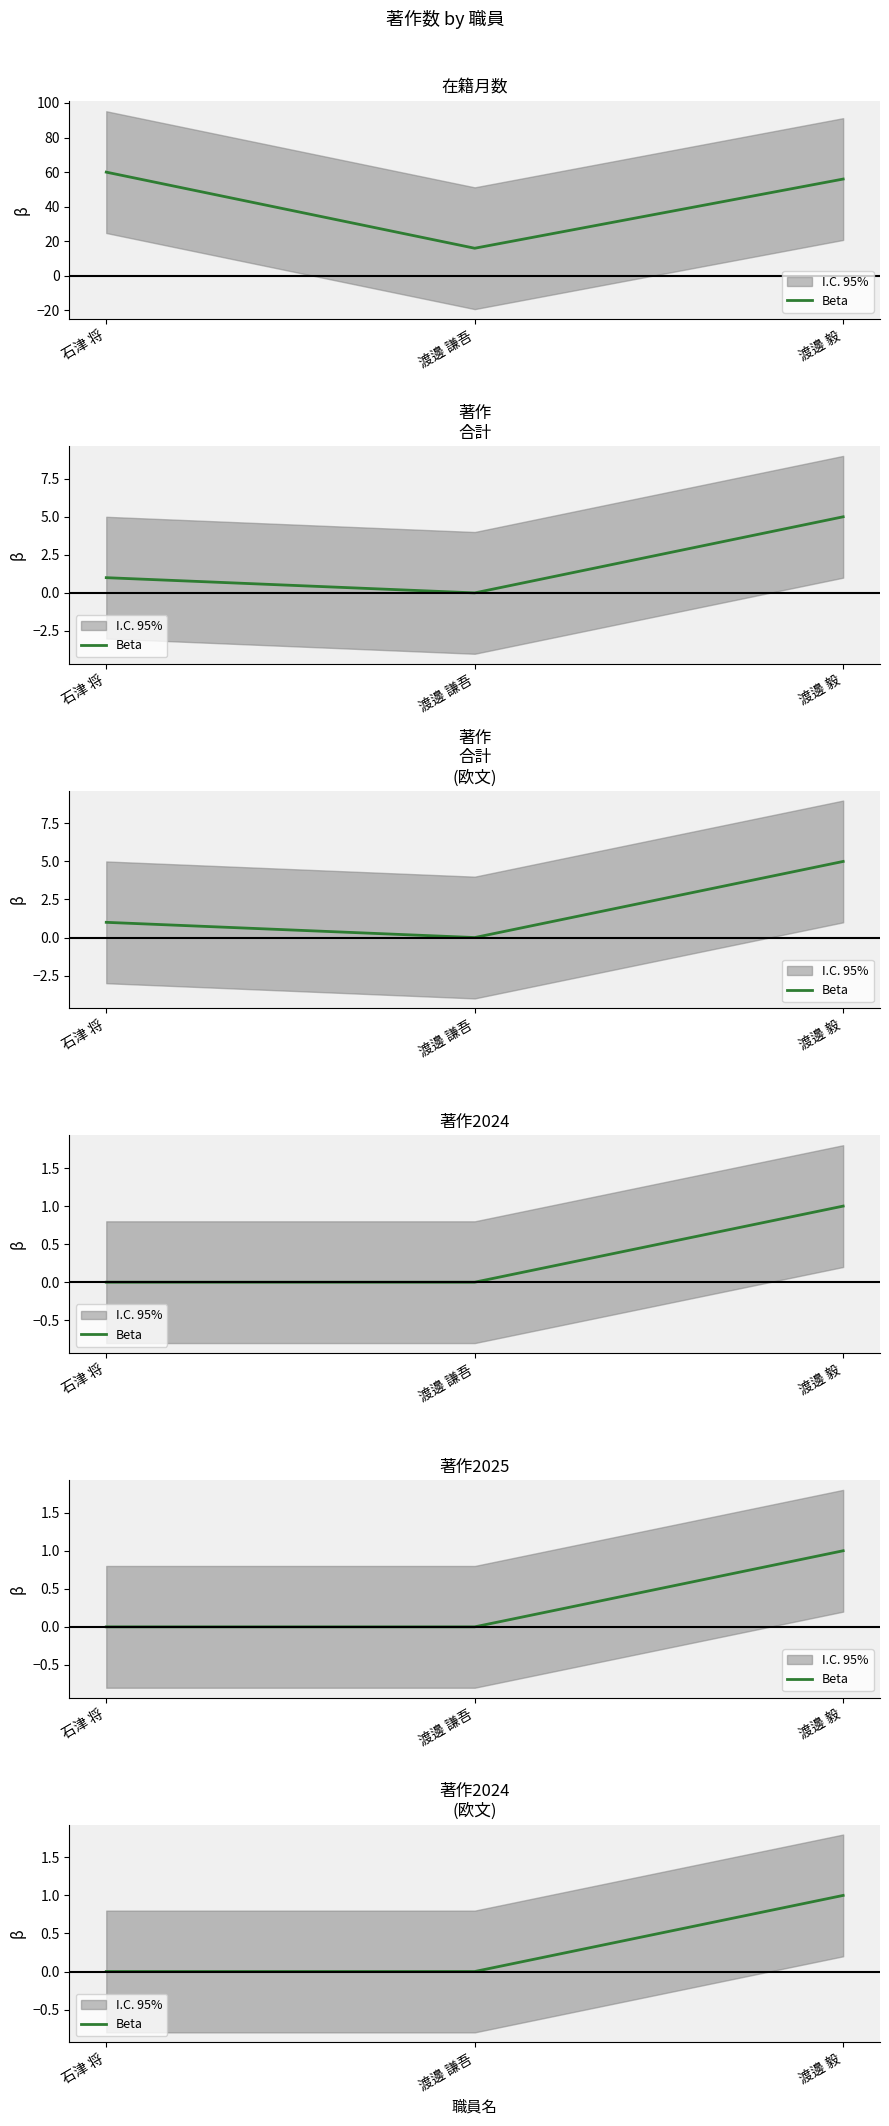

List the labels in order of value, smallest first.

石津 将, 渡邊 謙吾, 渡邊 毅